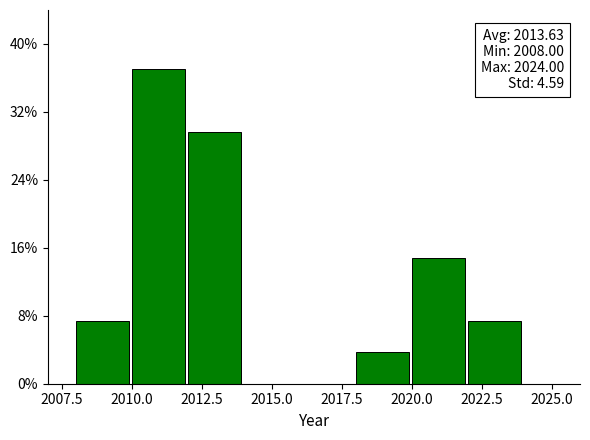

Which range on the x-axis has the tallest bar?

2010 to 2012